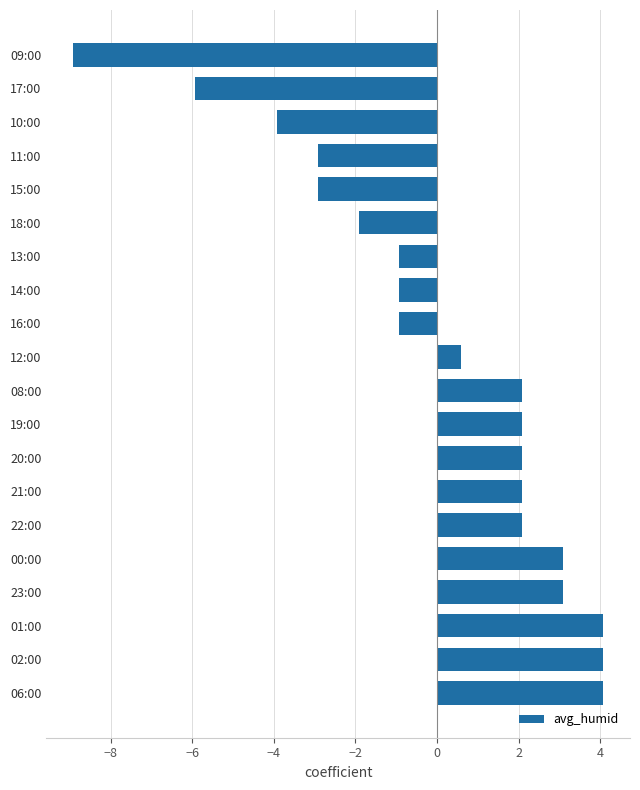

The chart shows a value of 4.3 at 00:00. True or false?

False